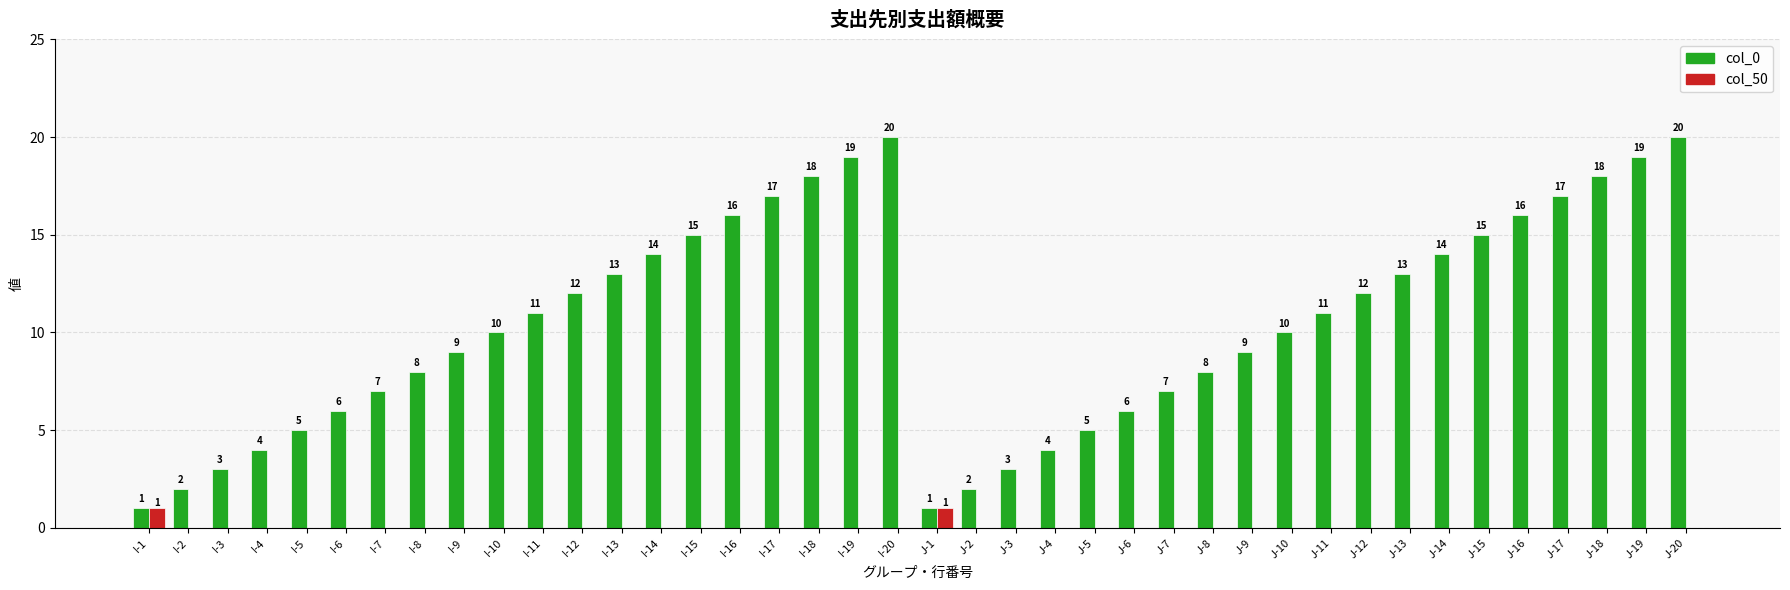

What is the total value across all series at I-10?

10